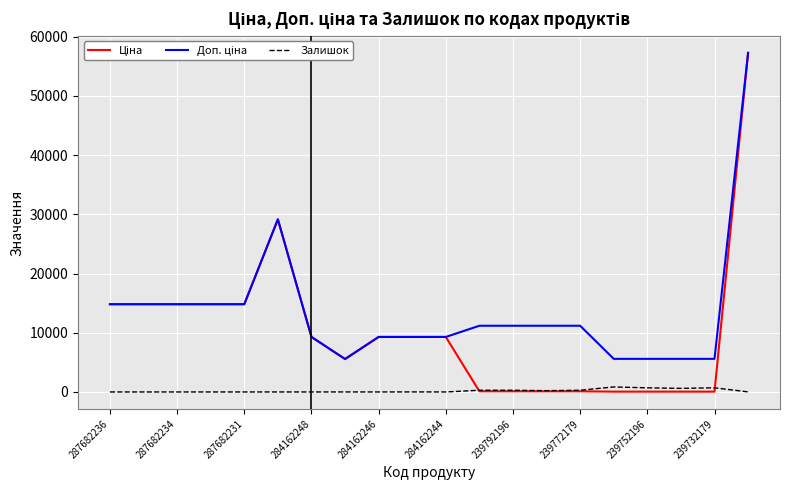

True or false: Залишок has more than 0 points higher than both neighbors.

True